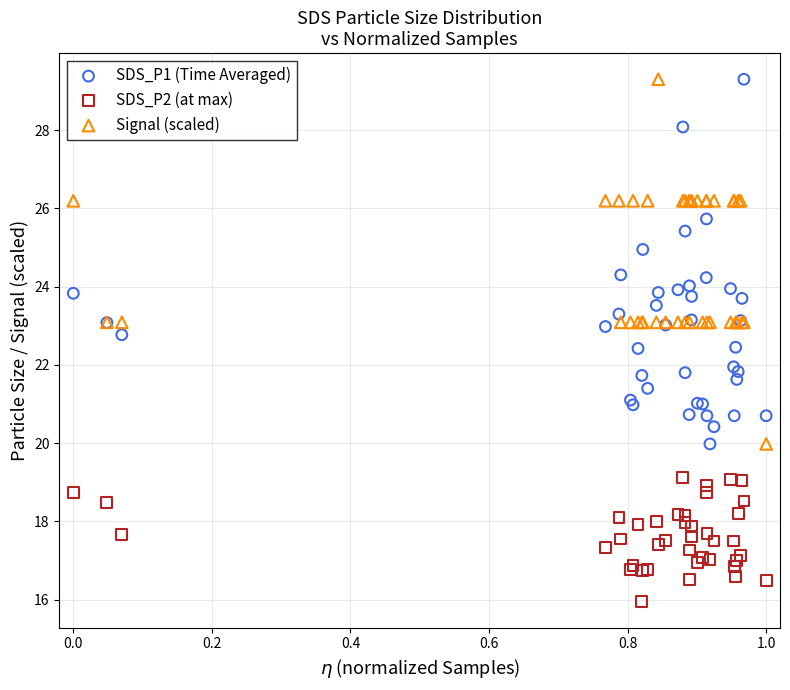

Which series contains the lowest Y value?

SDS_P2 (at max)